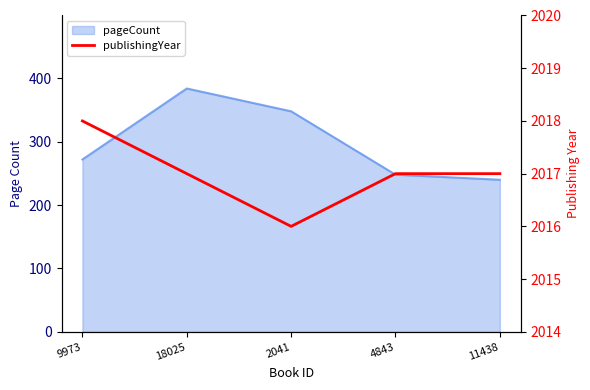

True or false: there are more than 2 points higher than both neighbors.

False